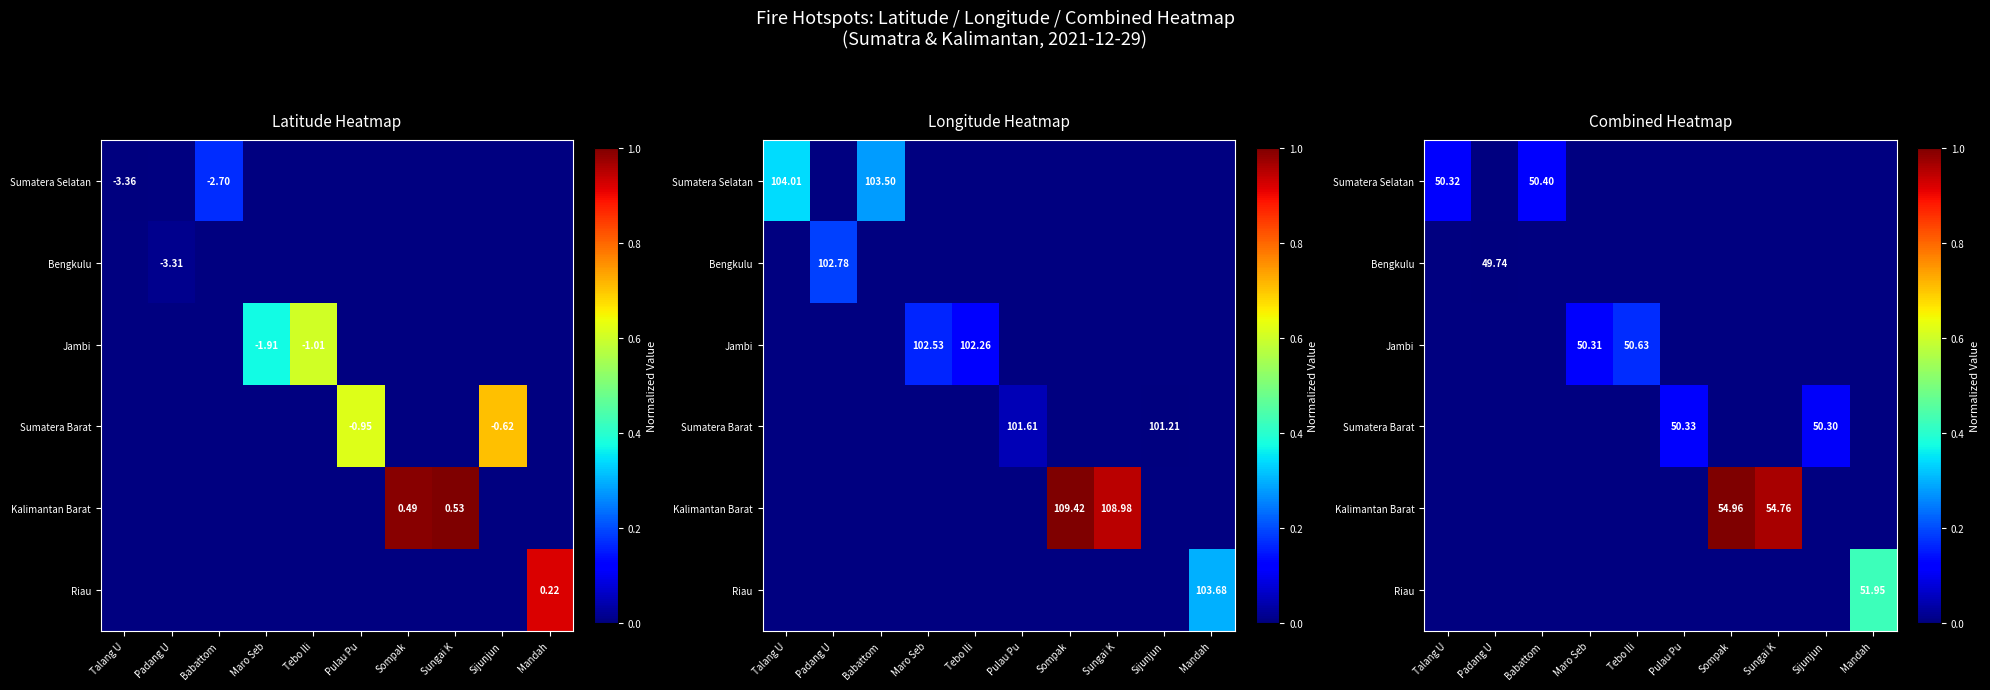

At which label does Riau reach its minimum?

Talang U